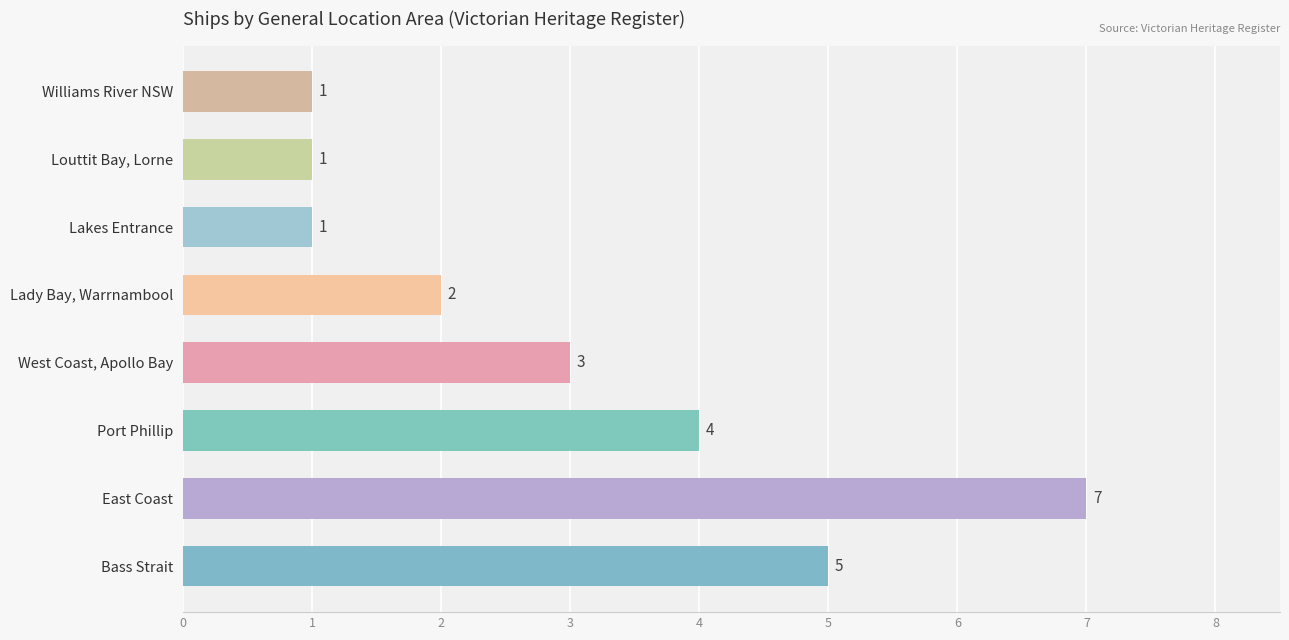

Which has a higher value, West Coast, Apollo Bay or Port Phillip?

Port Phillip